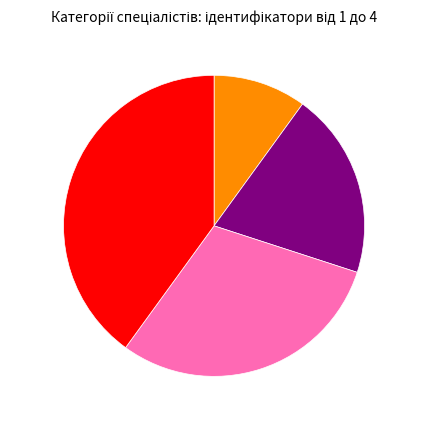

Is there a majority slice in this chart?

No